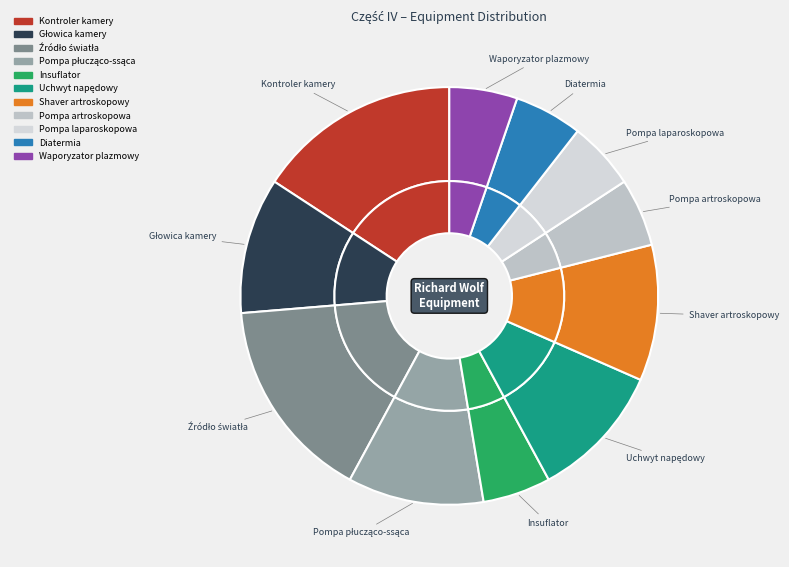

Is Waporyzator plazmowy the majority of the pie?

No